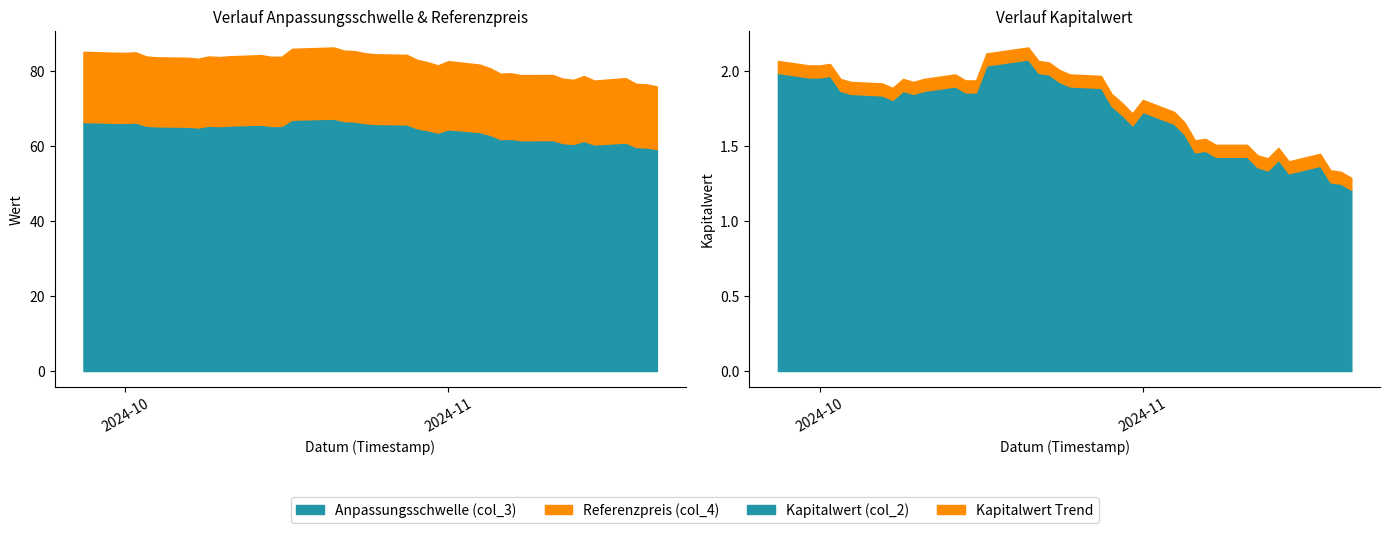

Which category has the lowest value in the Anpassungsschwelle (col_3) series?

2024-11-21